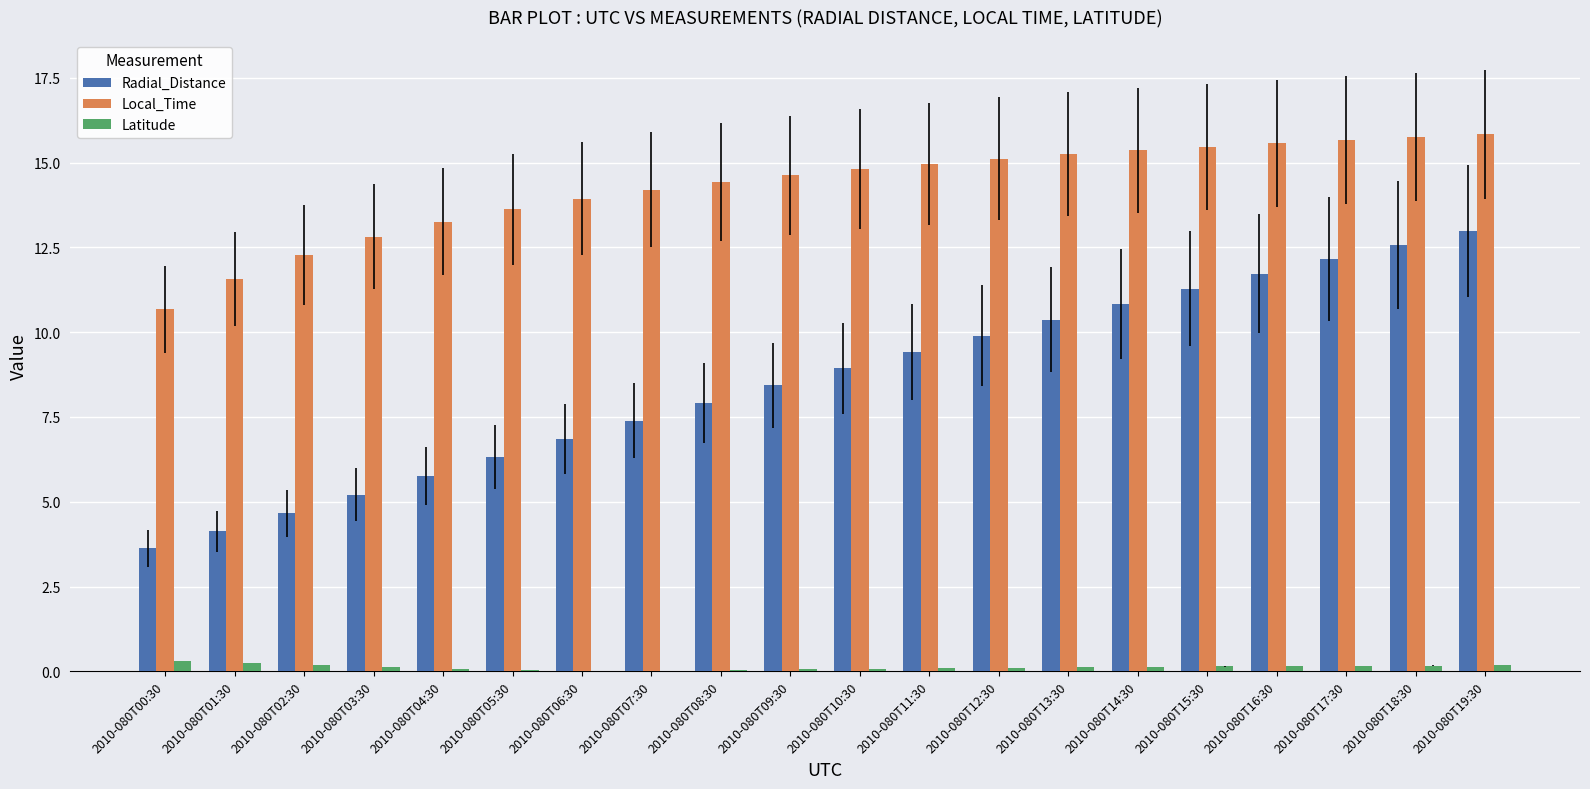

What are all the series names shown in the legend?

Radial_Distance, Local_Time, Latitude